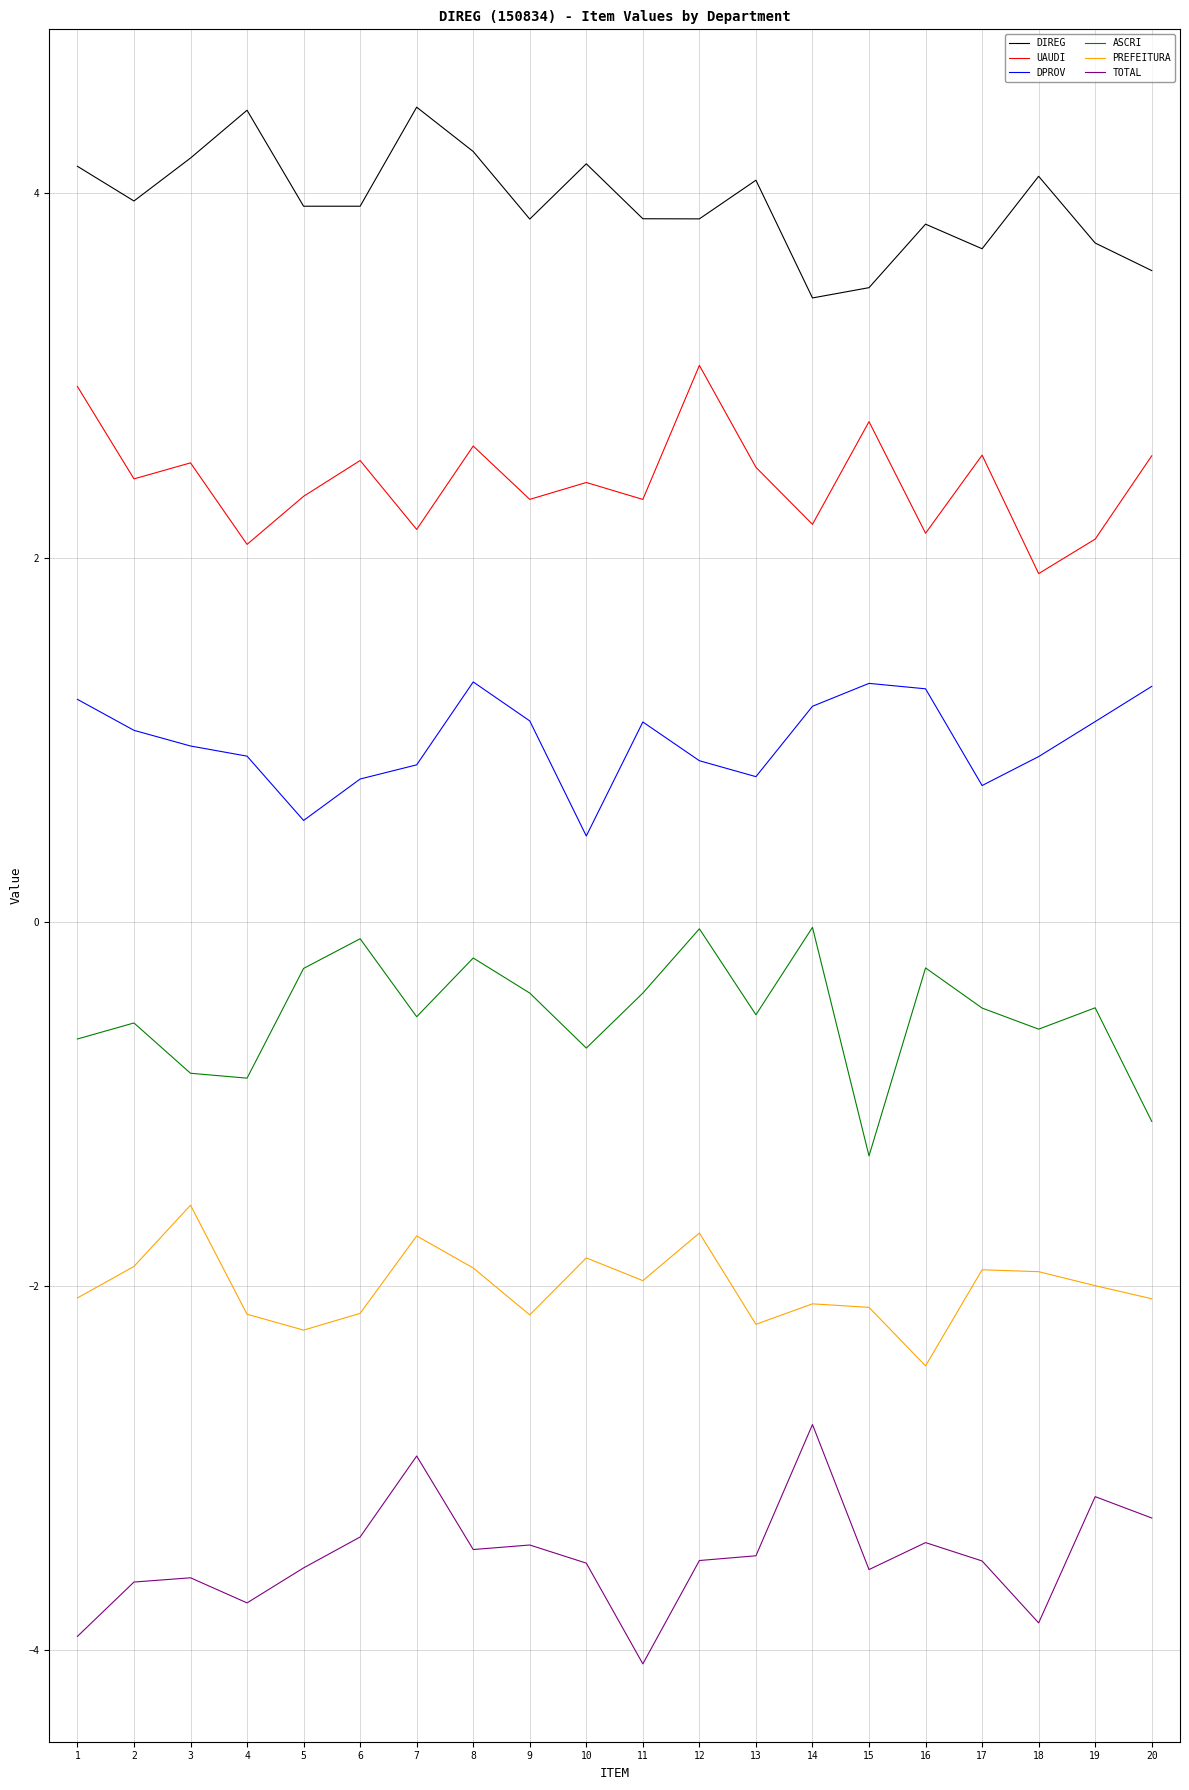

True or false: UAUDI and DPROV intersect in this chart.

False